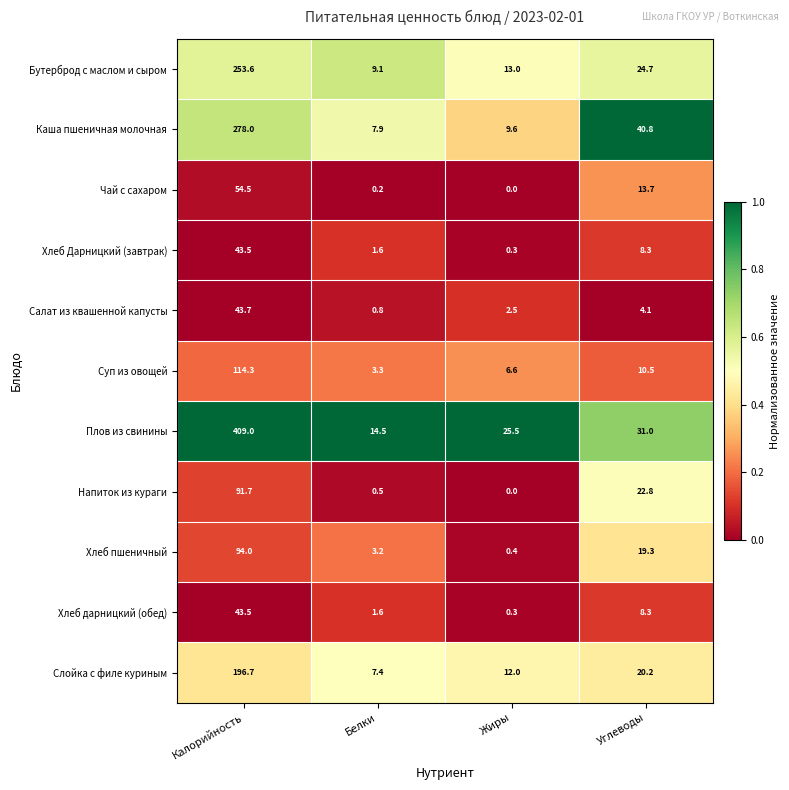

Between Калорийность and Углеводы, which series saw the biggest shift?

Плов из свинины